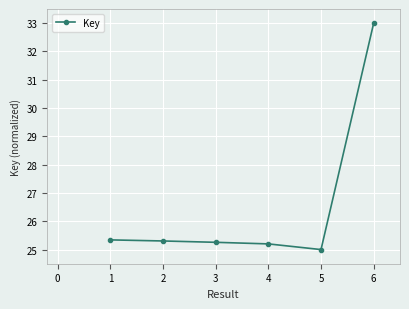

What is the difference between the values at 4 and 1?

0.1